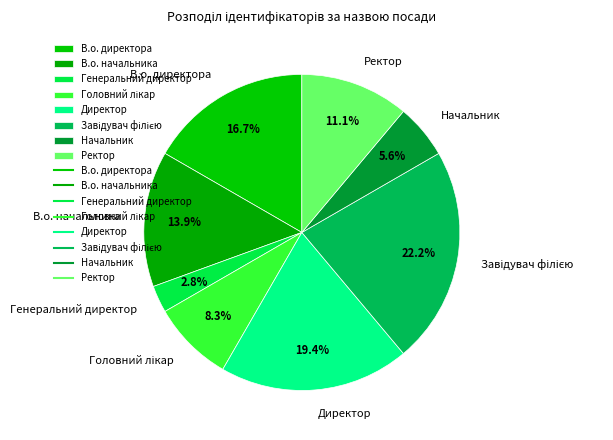

Is it true that Начальник is 1% of the pie?

False